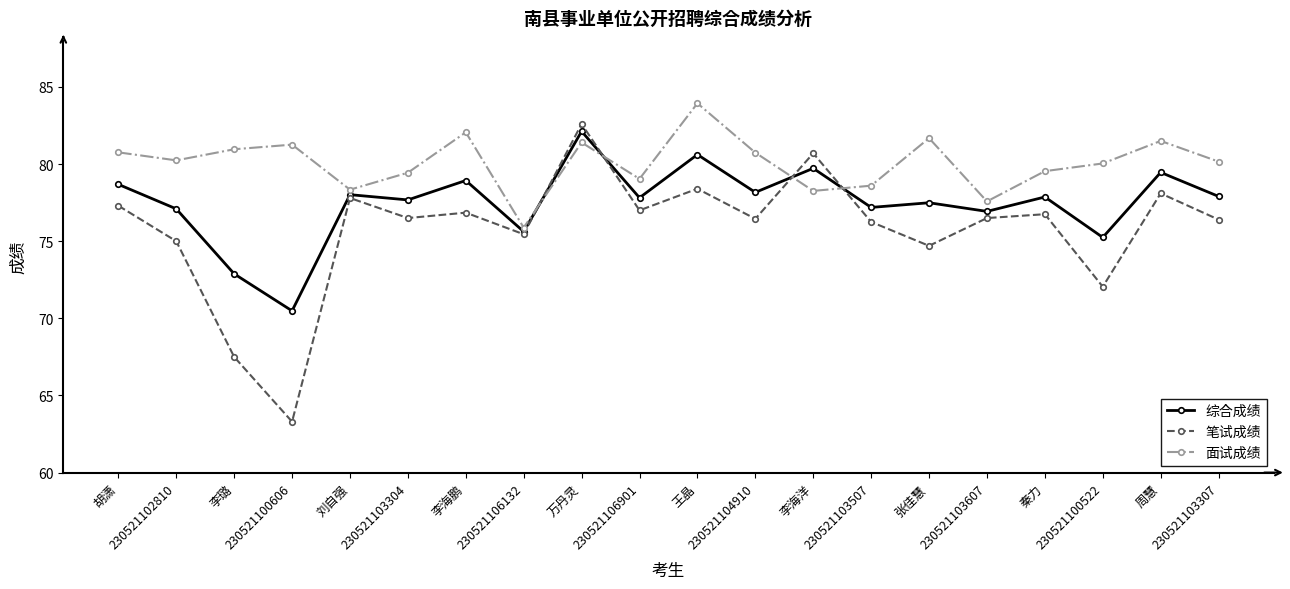

What position from the left is 230521103304?

6